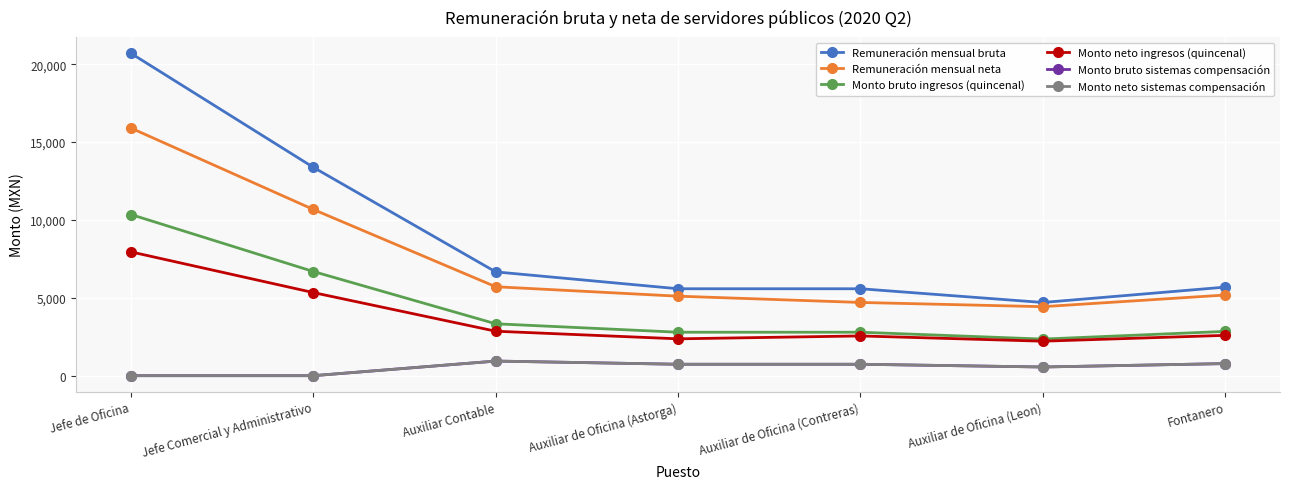

Is this an area chart (filled region under the line)?

No